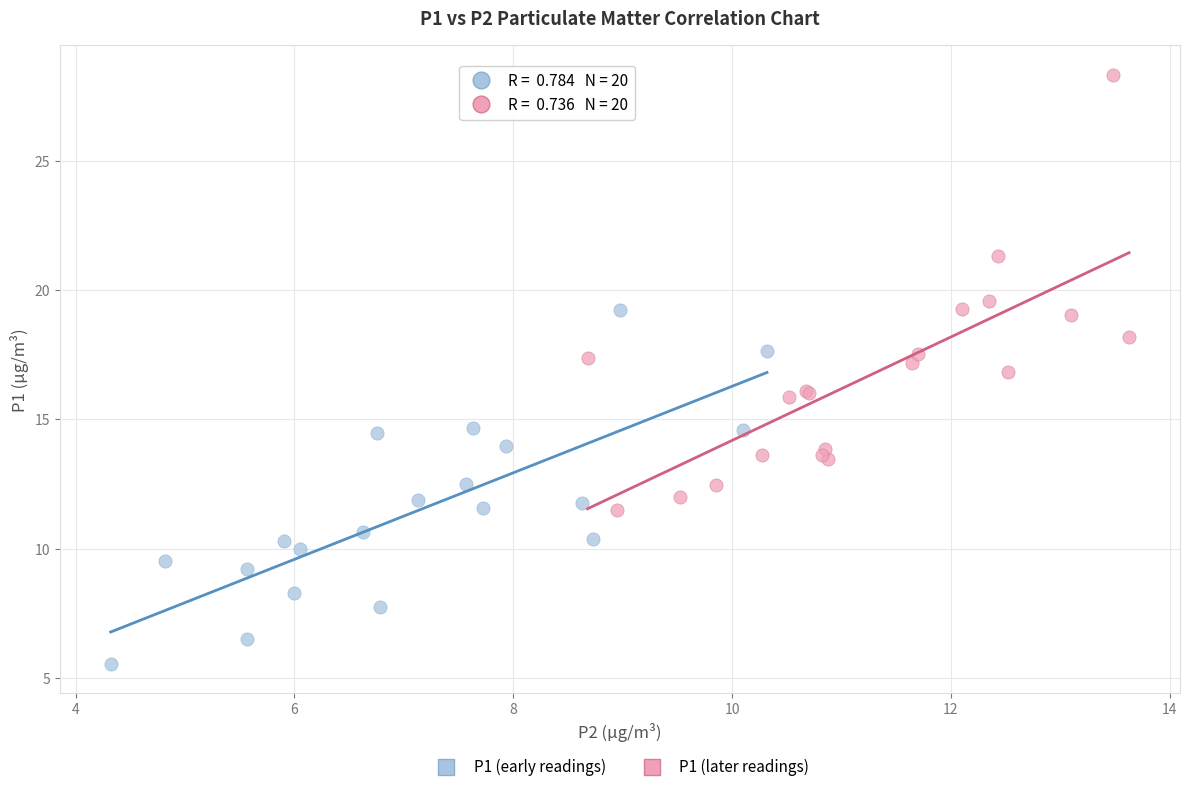

Which series has the widest spread of Y values?

P1 (later readings)